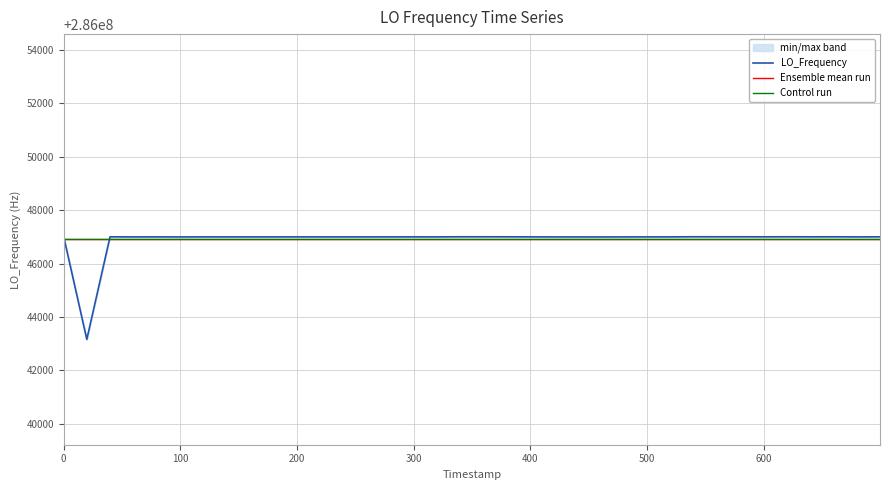

The value at 1589493675.4 is 130674914.5. True or false?

False